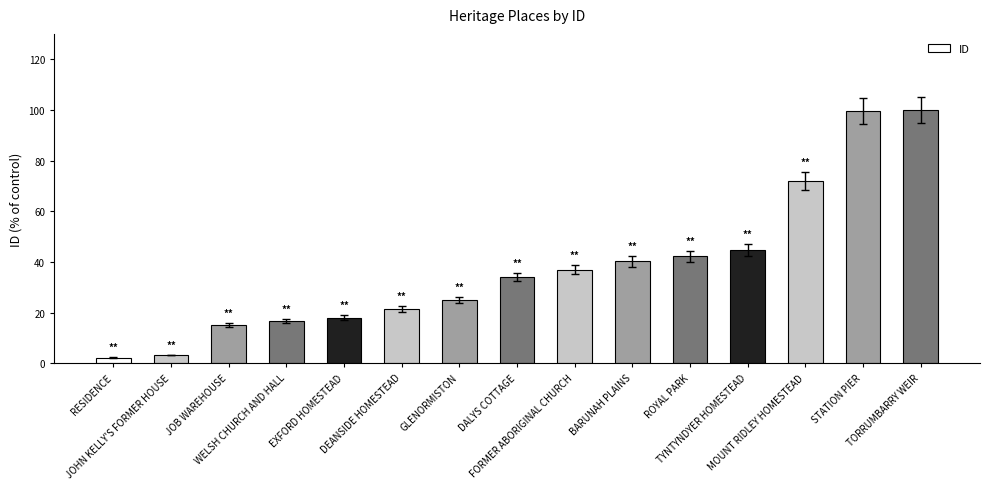

Between BARUNAH PLAINS and DEANSIDE HOMESTEAD, which is larger?

BARUNAH PLAINS